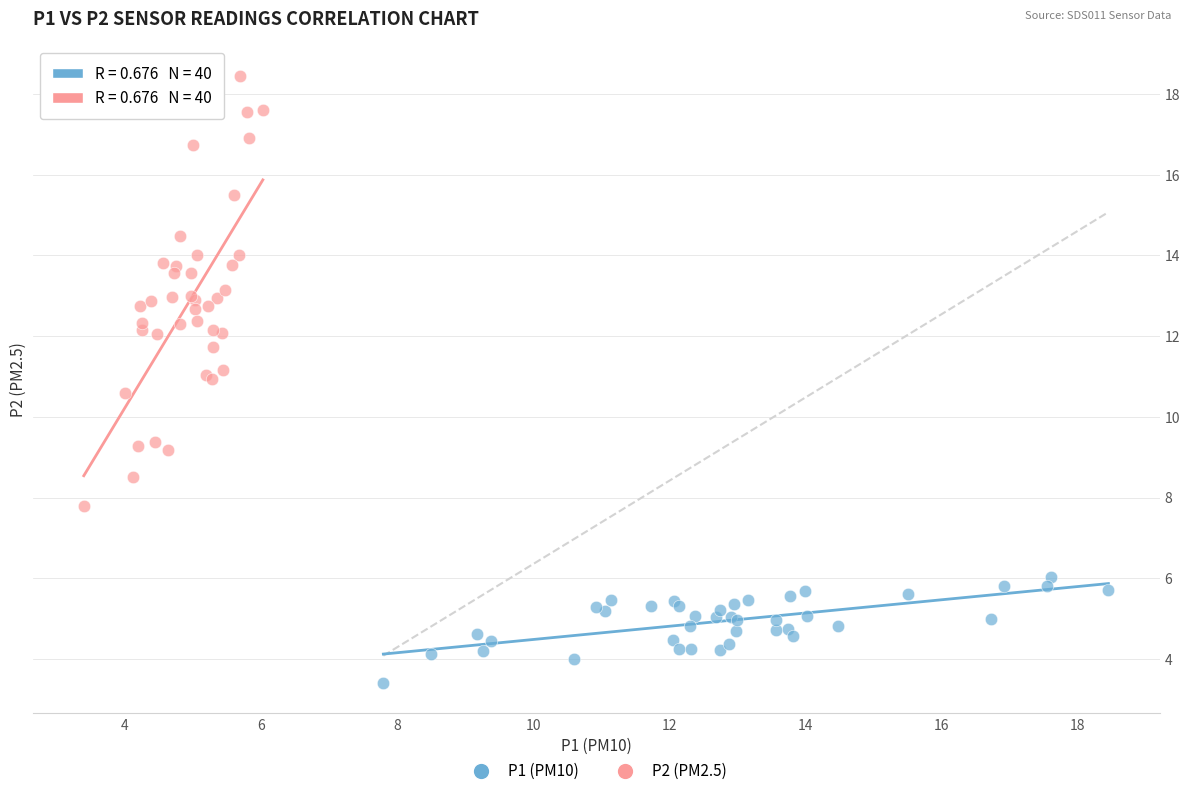

Which series reaches the maximum Y coordinate?

P2 (PM2.5)